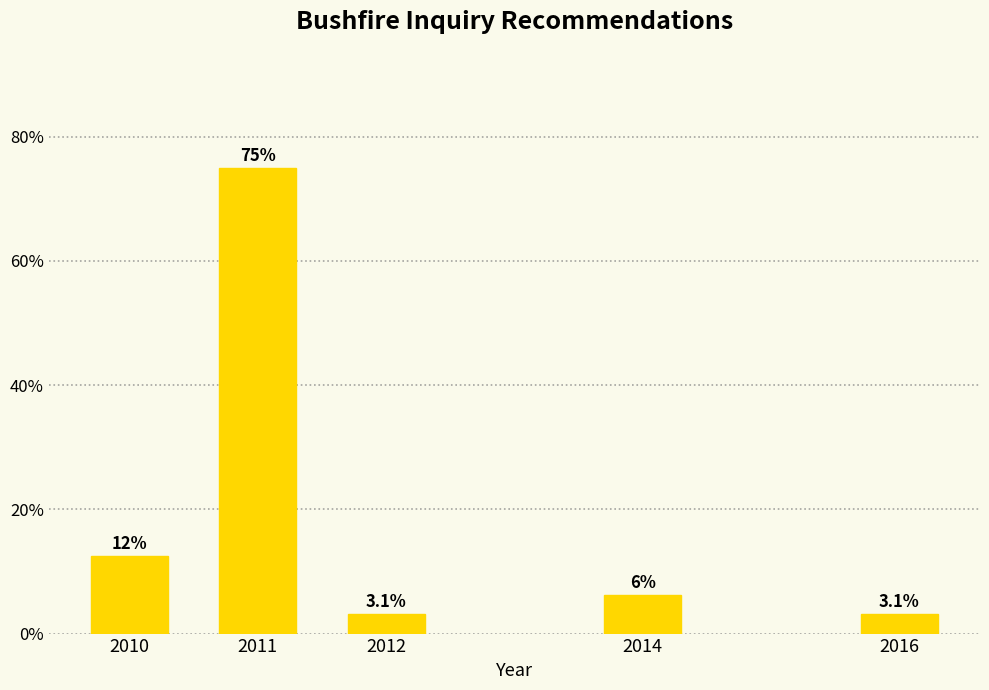

At which label does the data first exceed 6?

2010